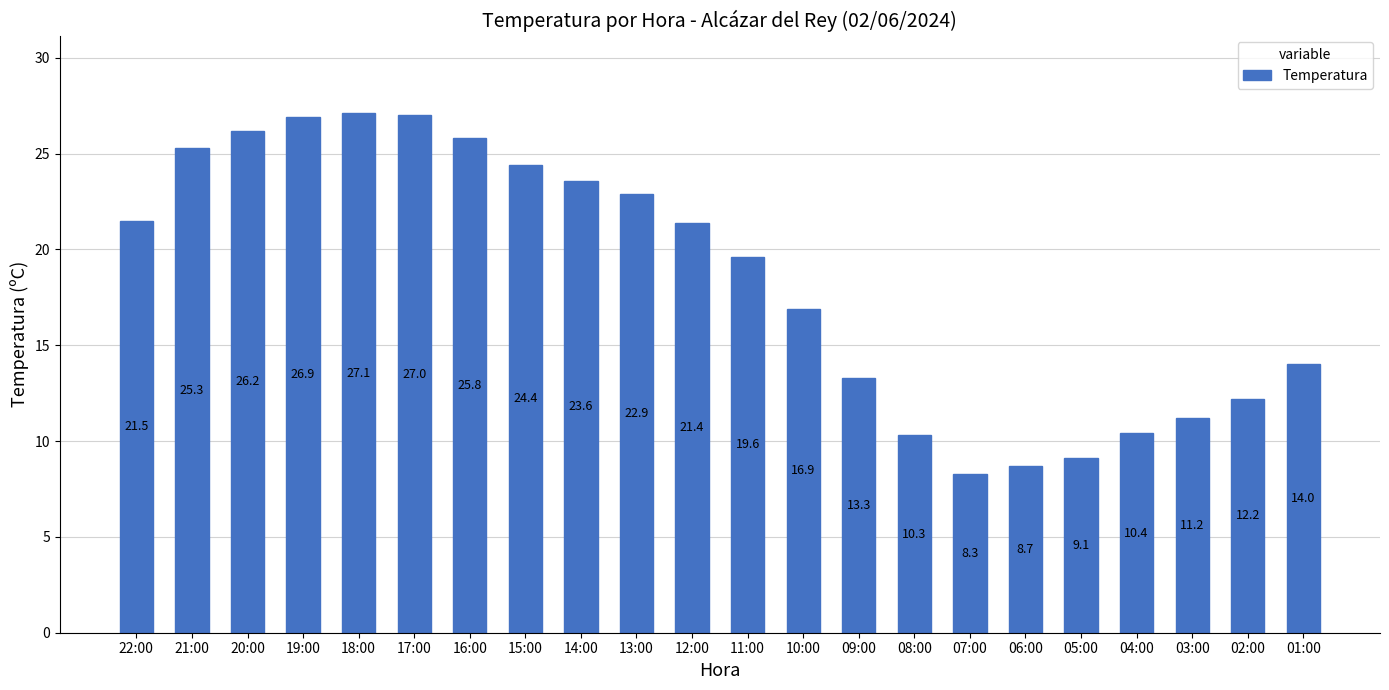

What is the label of the 17th bar from the left?

06:00